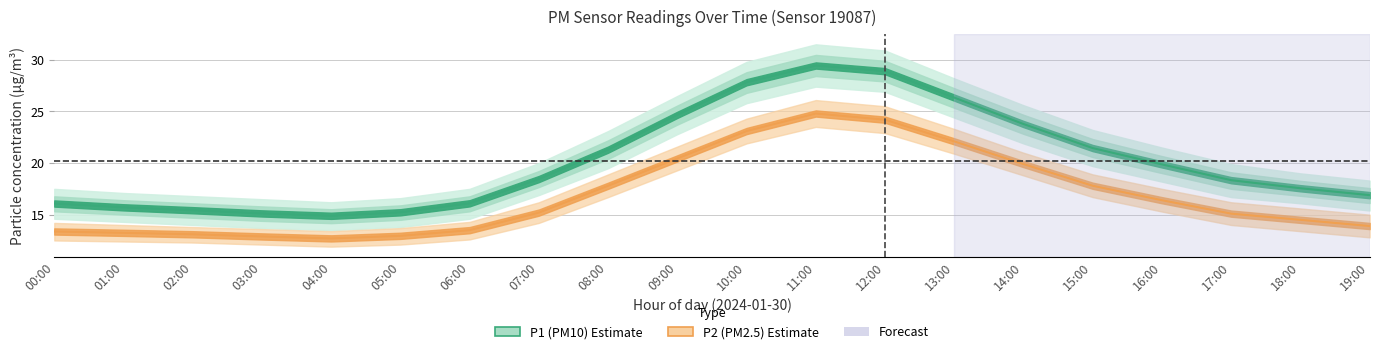

At which category is the sum across all series the highest?

11:00